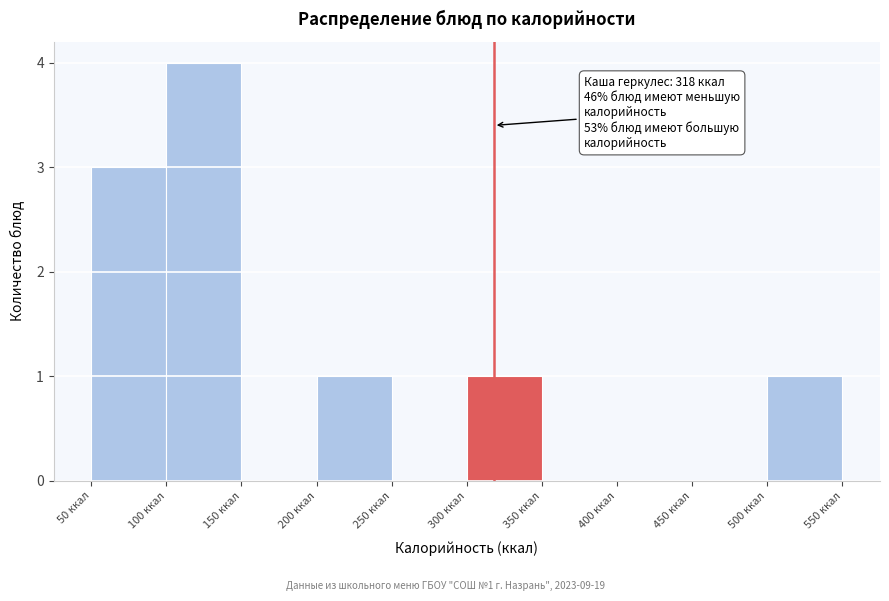

Over which range of the x-axis is the bar tallest?

100 to 150